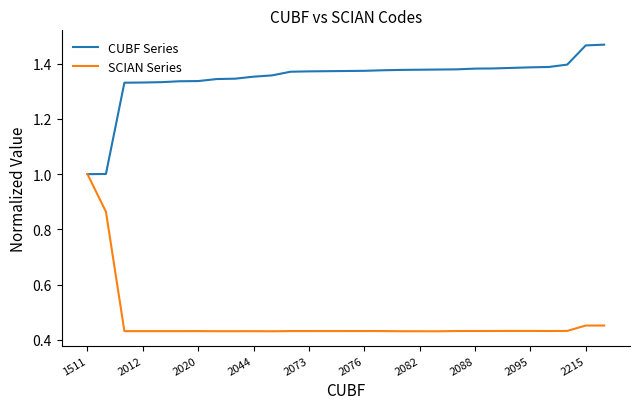

Rank the series by their average value, from highest to lowest.

CUBF Series, SCIAN Series